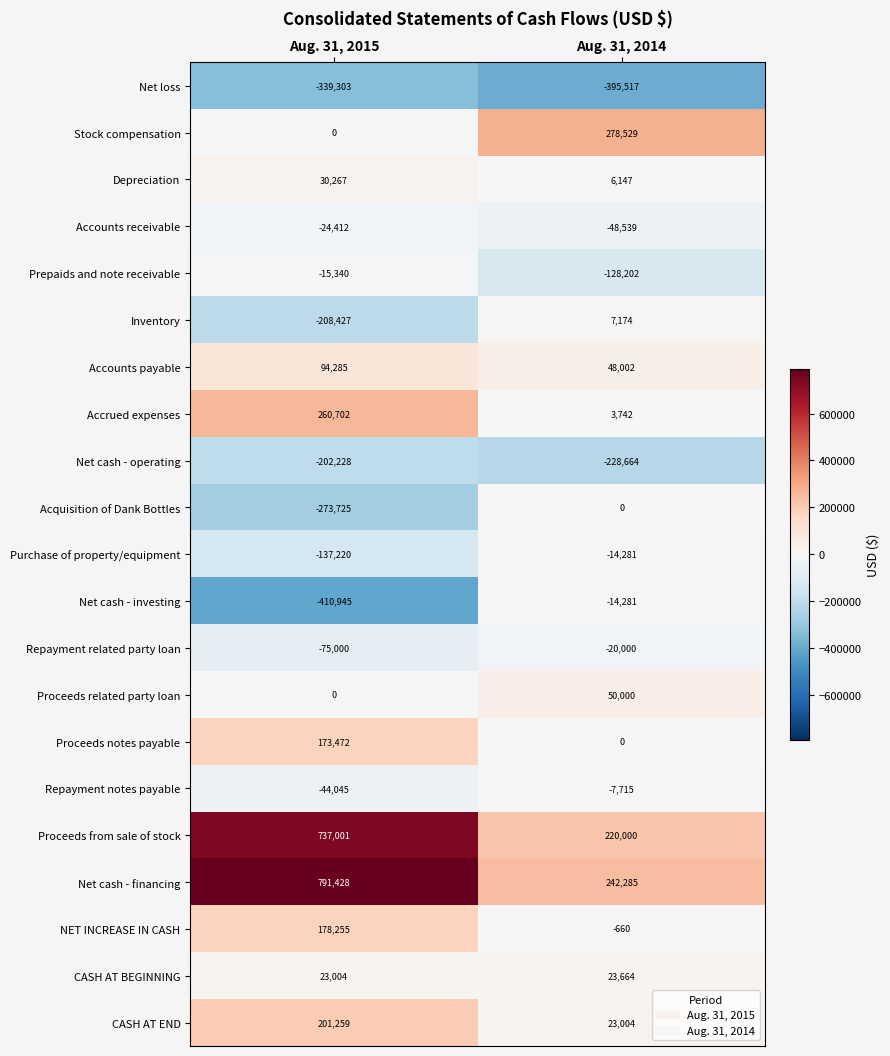

What is the average value of the Proceeds related party loan series?

25000